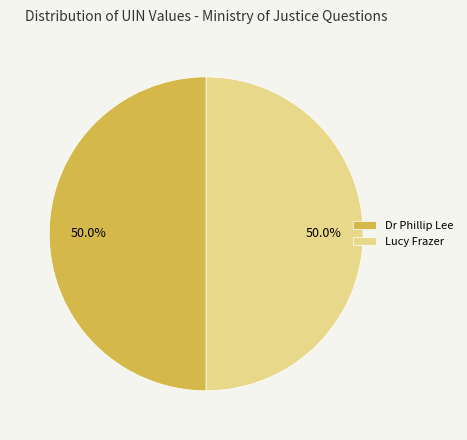

Combined, what portion of the pie is Dr Phillip Lee and Lucy Frazer?

100.0%